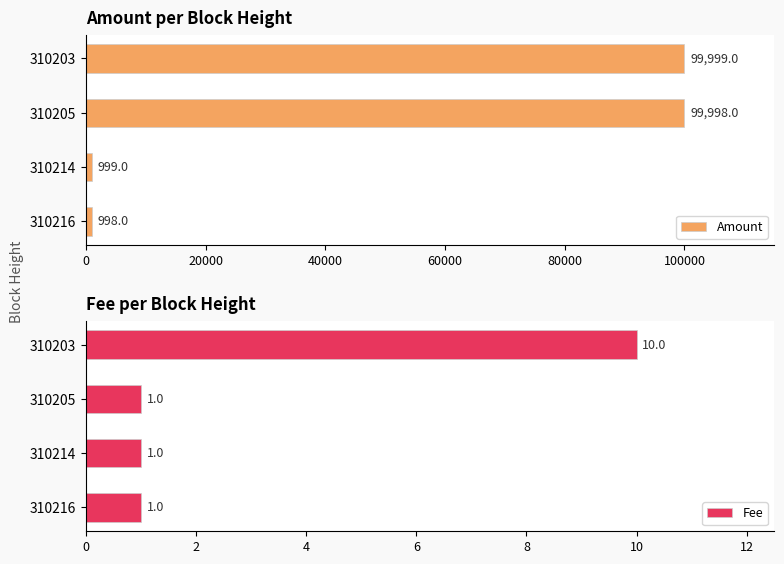

At which label does Amount reach its peak?

310203